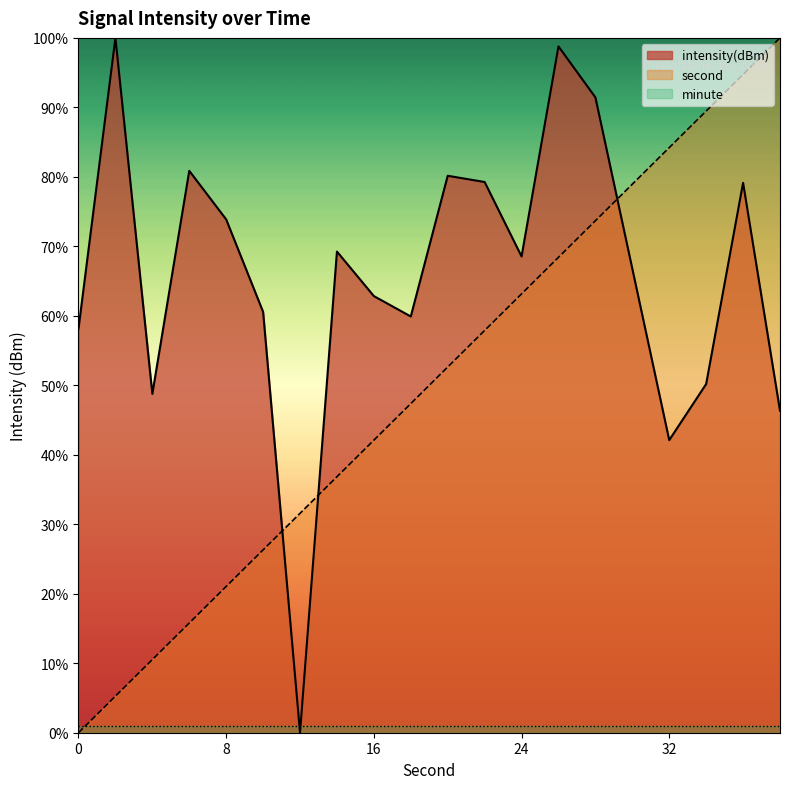

Which category has the highest value across all series?

2